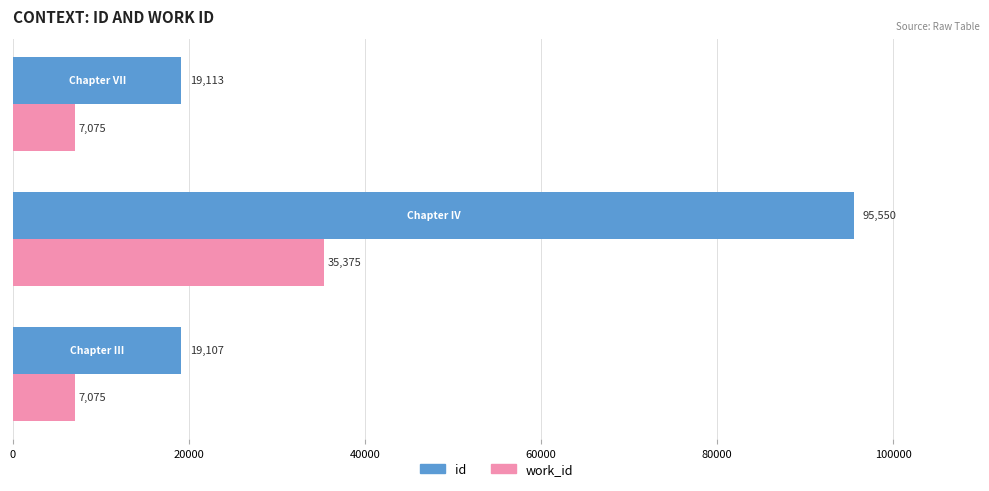

Which series has the largest total across all categories?

id